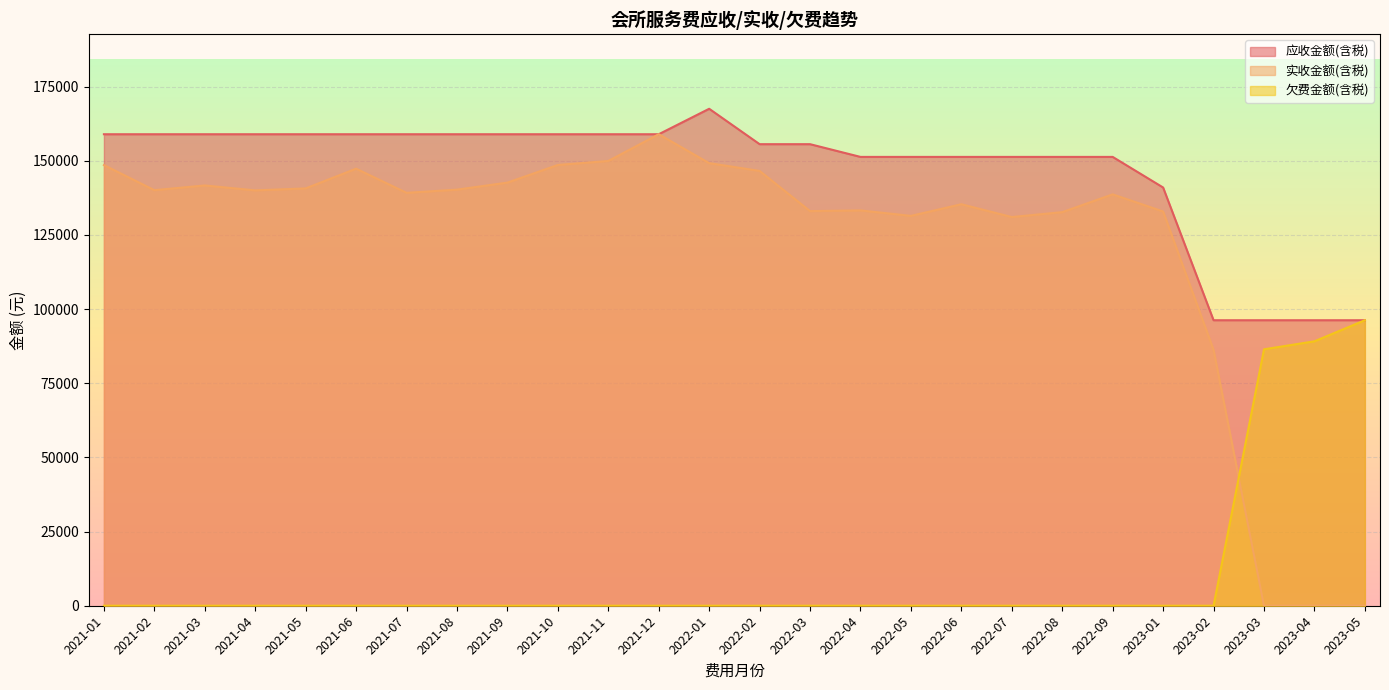

Where is the first local minimum for 实收金额(含税)?

2021-02